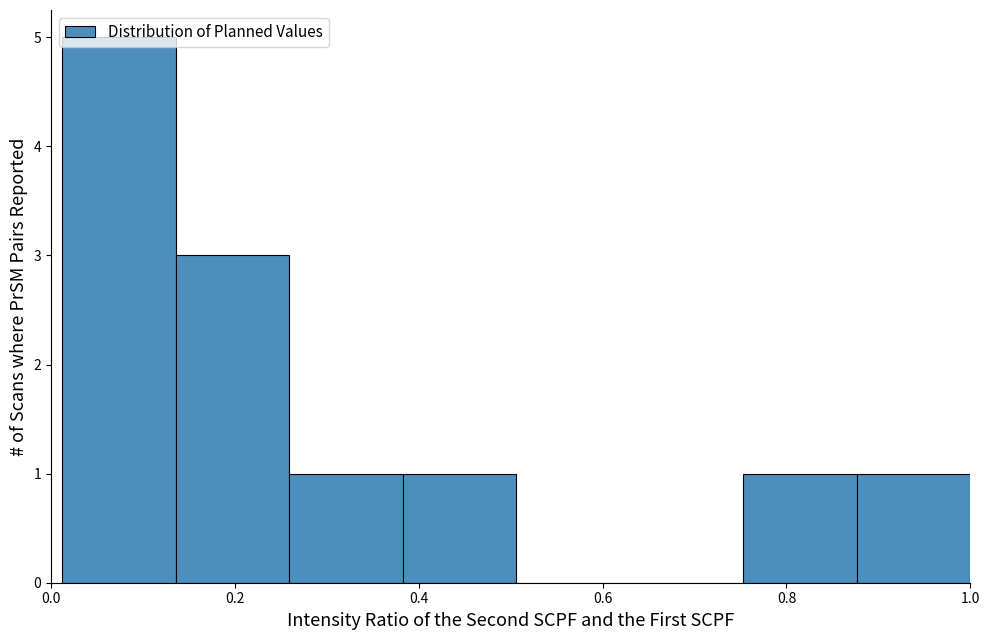

Reading left to right, list every bar in this chart as the range it spans on the x-axis followed by its height. Neither the bar edges nor the heights are printed on the chart, so give them approximately, as read against the axes.

0.02 to 0.14: 5
0.14 to 0.26: 3
0.26 to 0.38: 1
0.38 to 0.50: 1
0.50 to 0.62: 0
0.62 to 0.76: 0
0.76 to 0.88: 1
0.88 to 1.00: 1